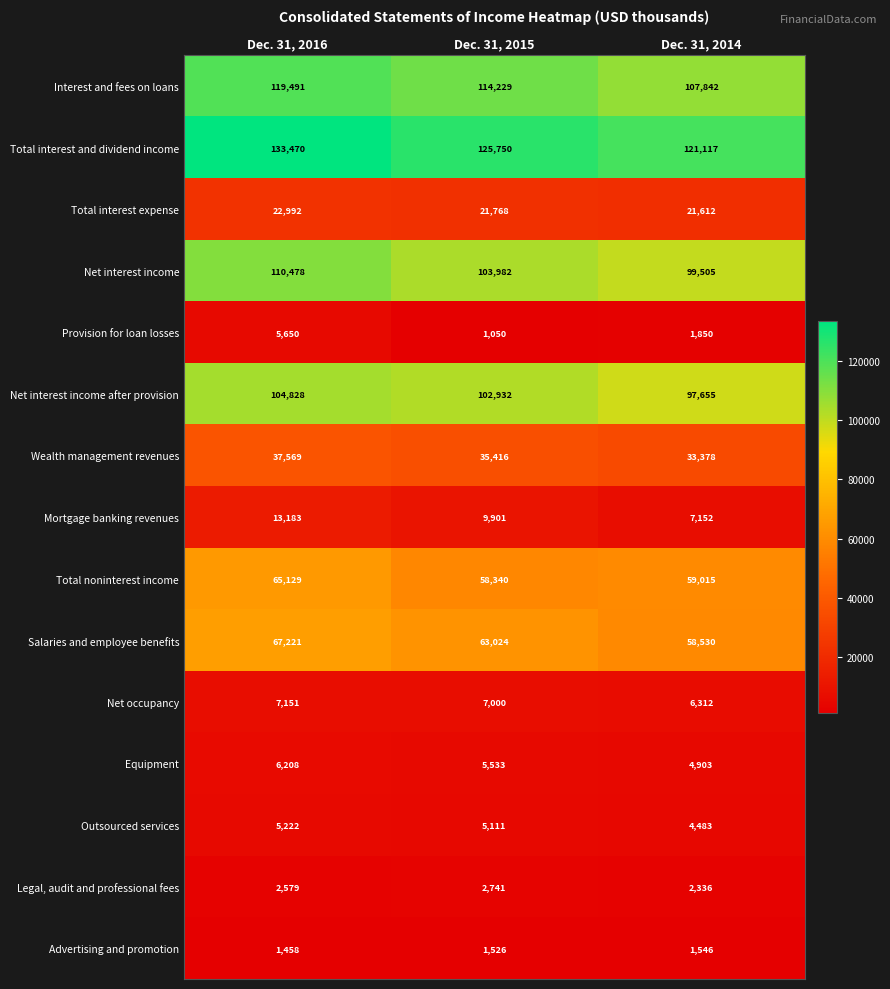

At which label does Wealth management revenues first exceed 35416?

Dec. 31, 2016